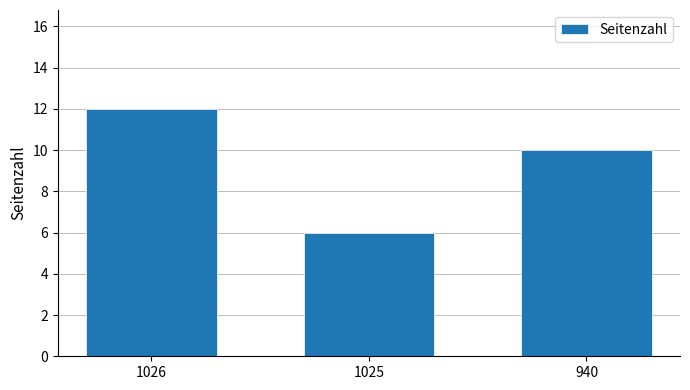

Rank the categories by value from highest to lowest.

1026, 940, 1025